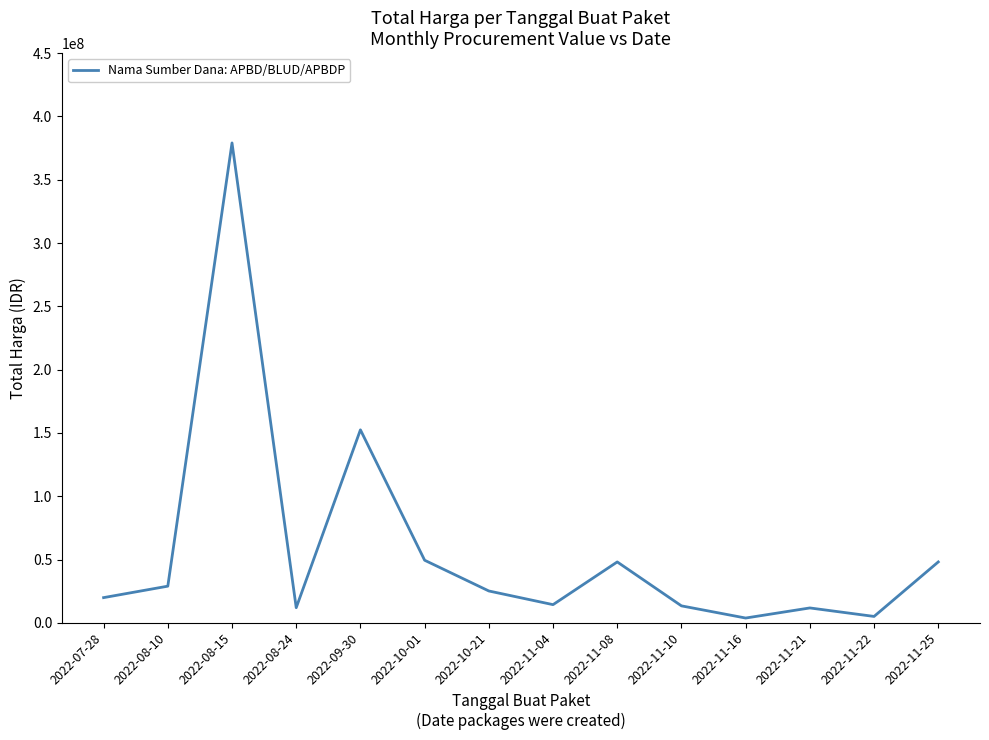

Is it true that the value at 2022-11-08 is 30632550?

False